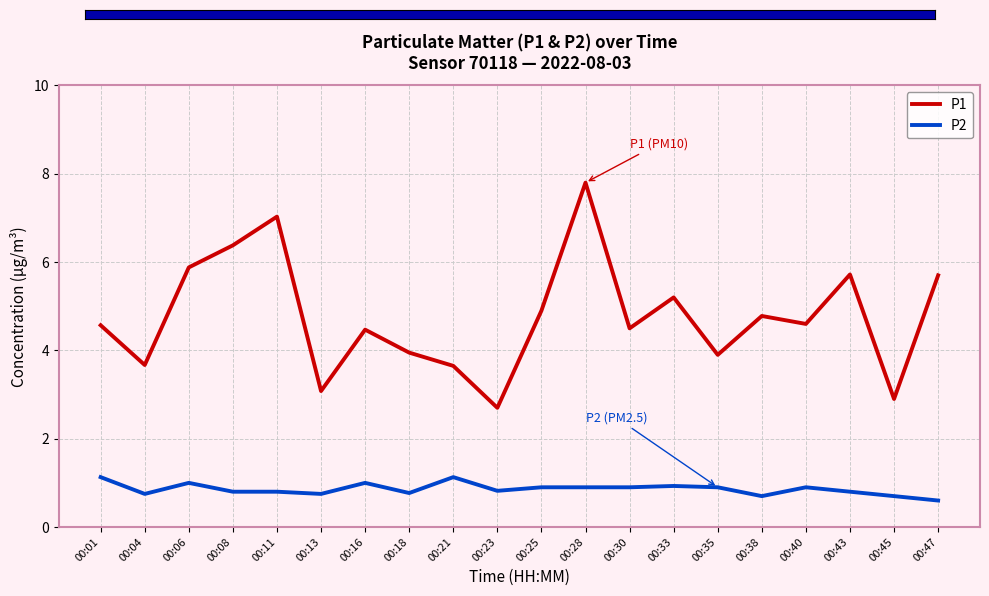

List the series in order of their peak value, highest first.

P1, P2